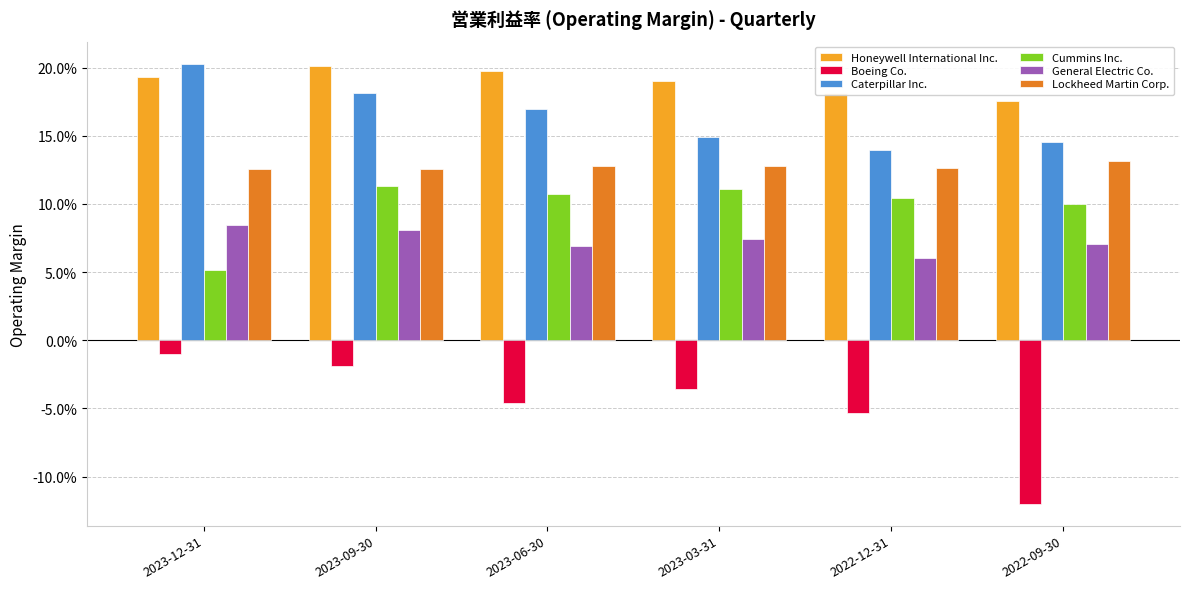

Are the bars horizontal?

No